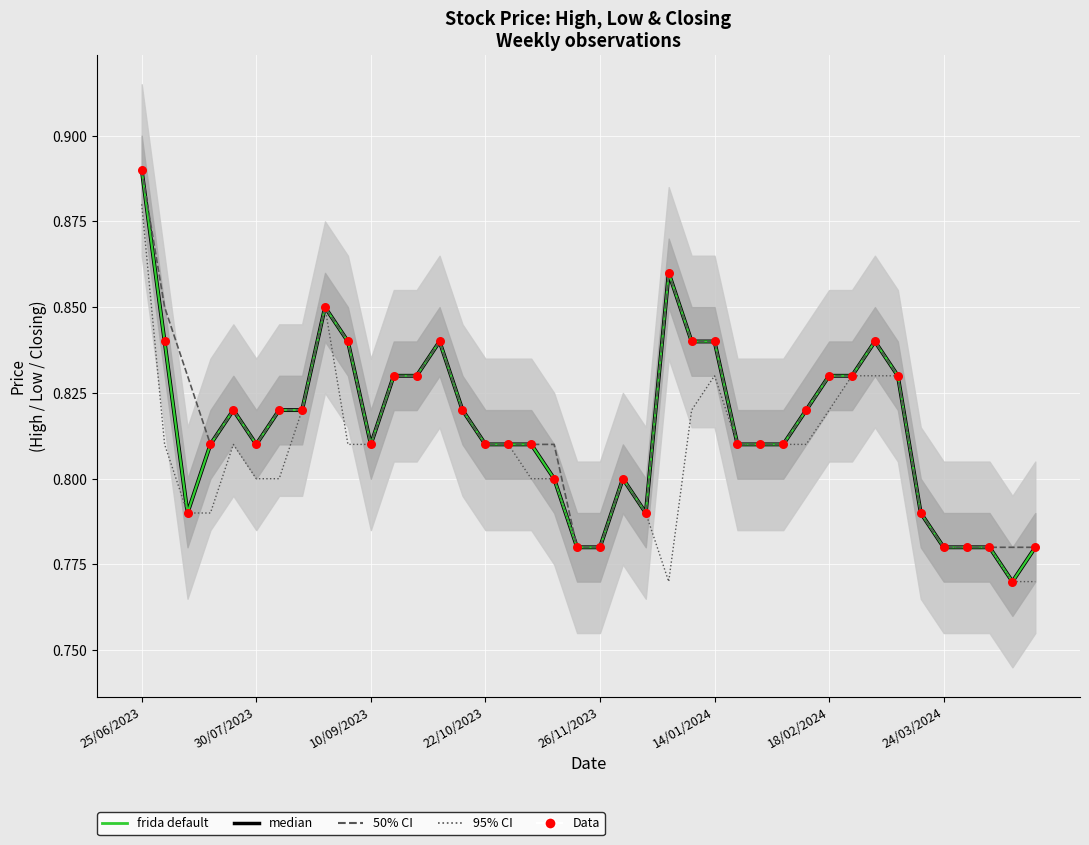

What are all the series names shown in the legend?

median, frida default, 50% CI, 95% CI, Data